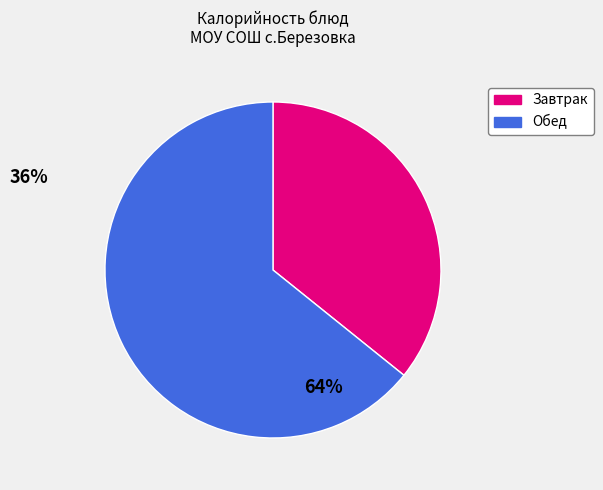

Count the number of slices in the pie.

2